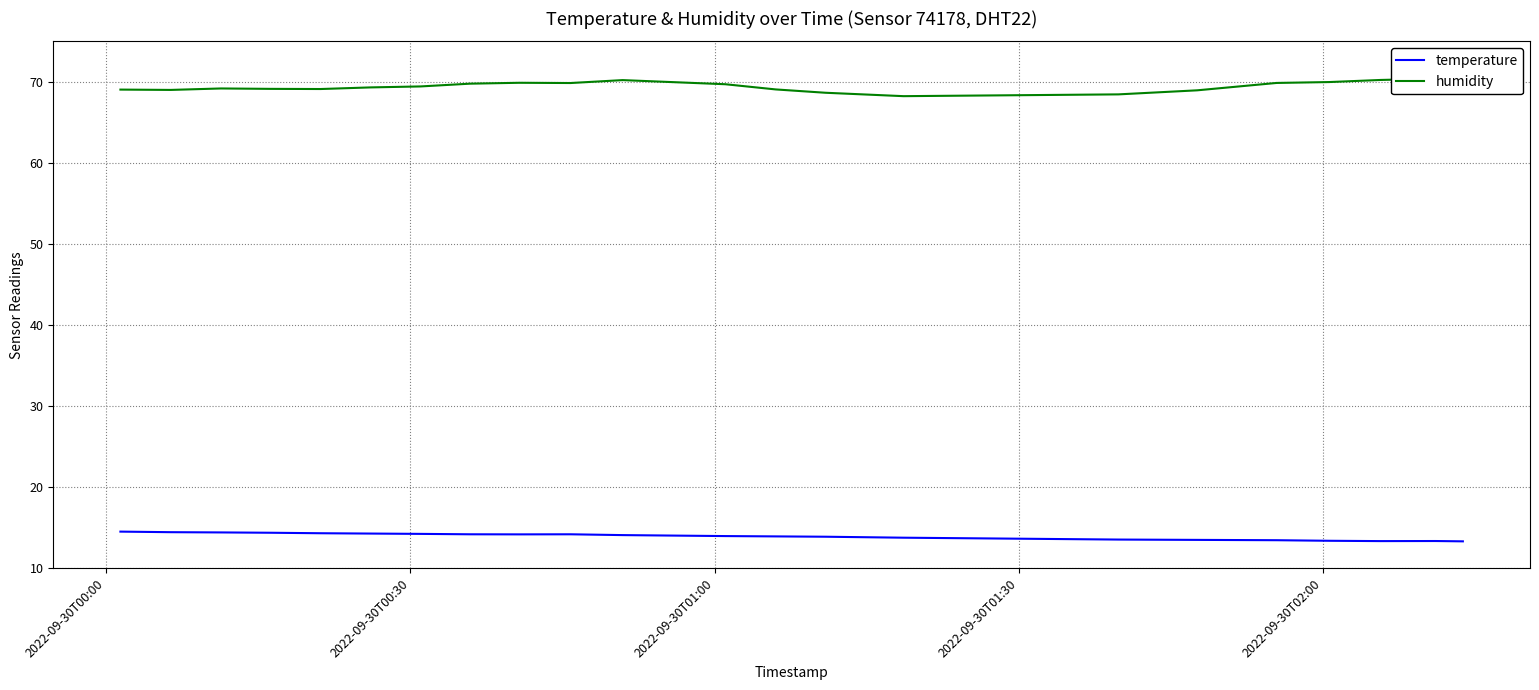

What is the minimum value for temperature?

13.3